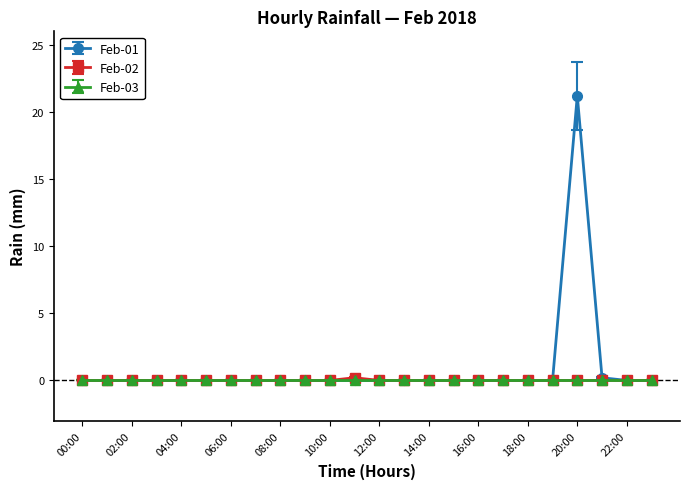

True or false: Feb-01 has more than 0 points higher than both neighbors.

True